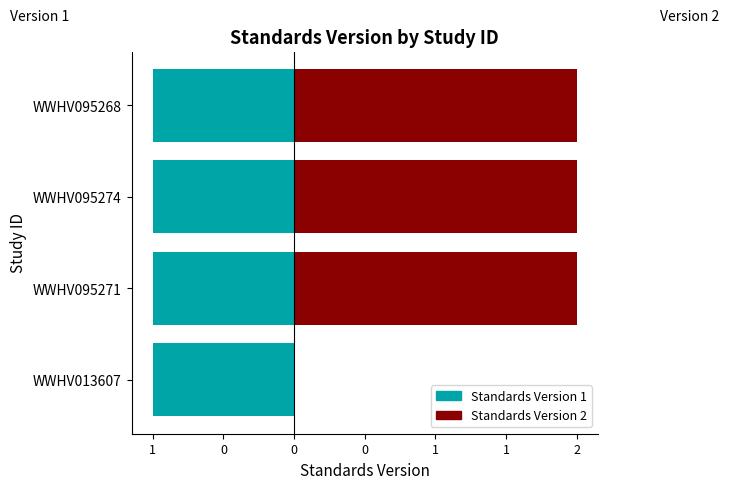

What is the value of the 2nd bar from the left?

2